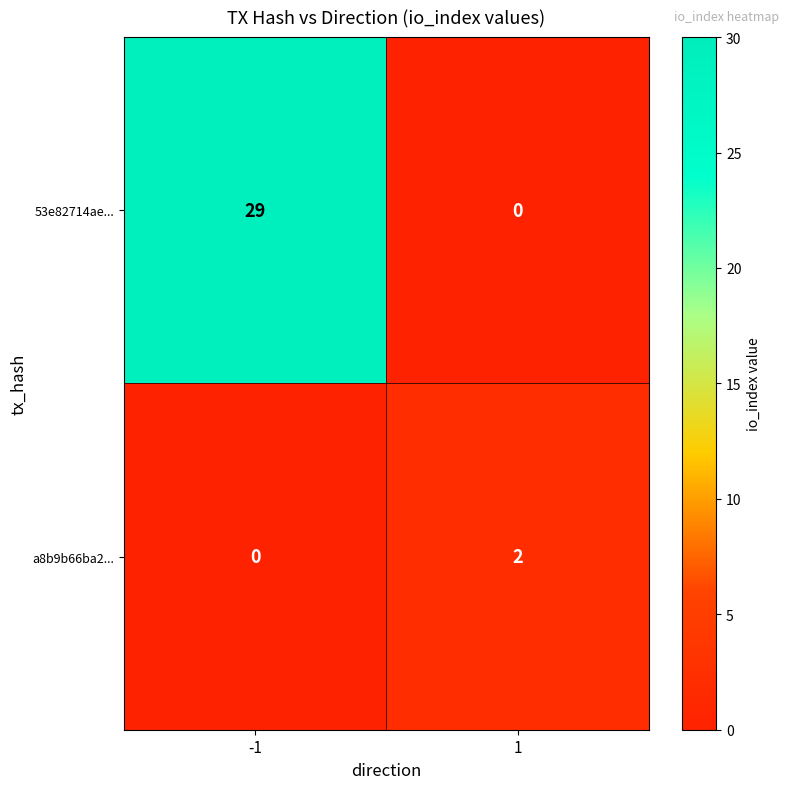

What is the difference between the maximum and minimum values in the 53e82714ae... series?

29